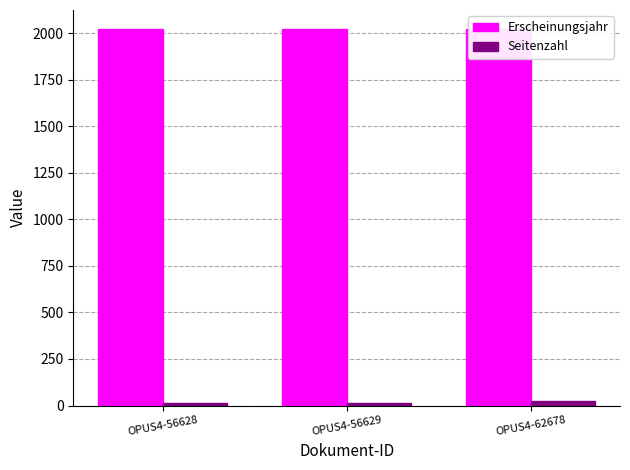

Count the Seitenzahl values in the range 16 to 23.

3